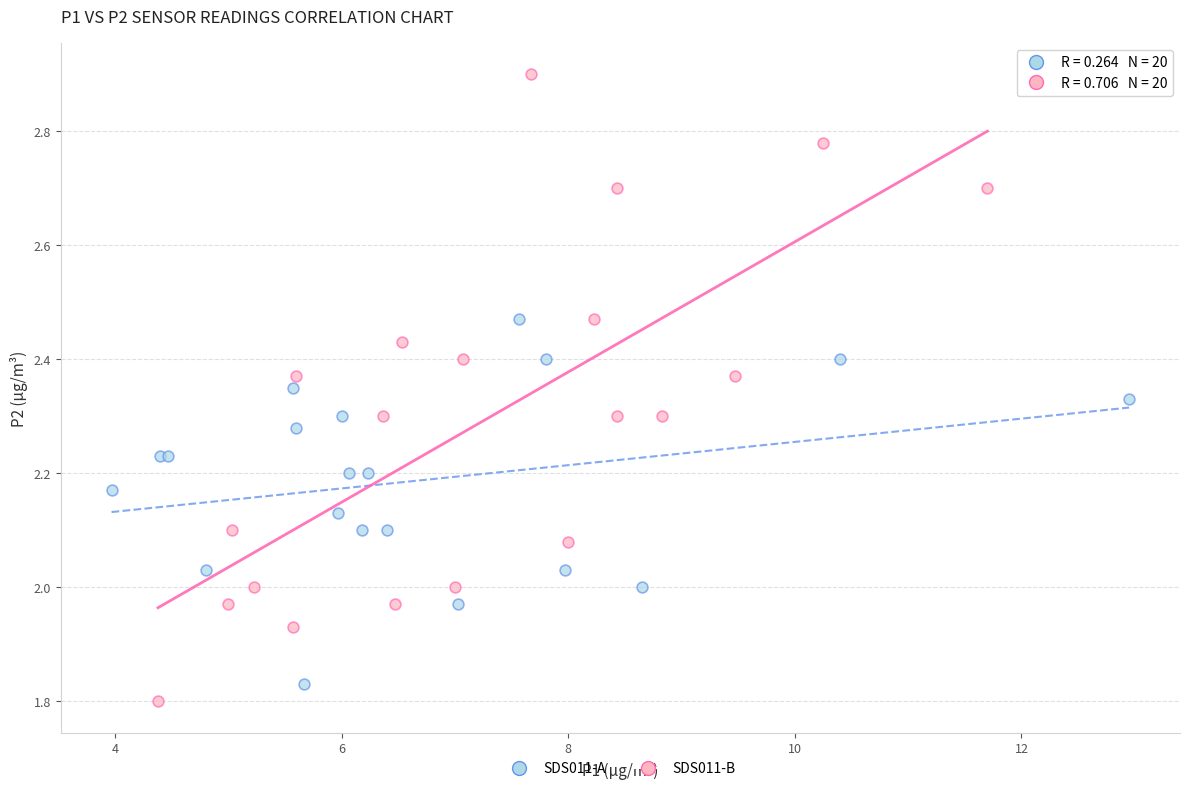

Which series has the widest spread of Y values?

SDS011-B